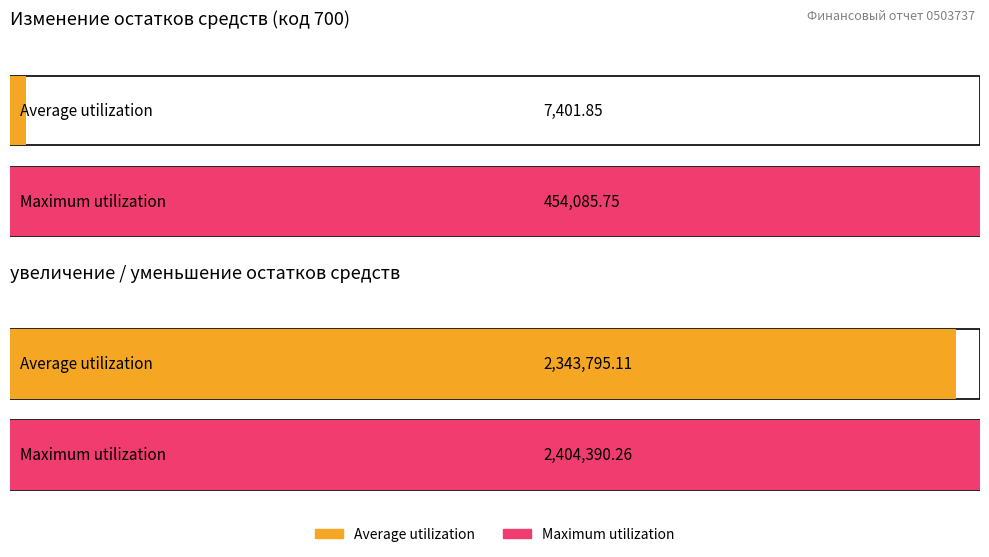

At how many categories does at least one series exceed 1637553?

1